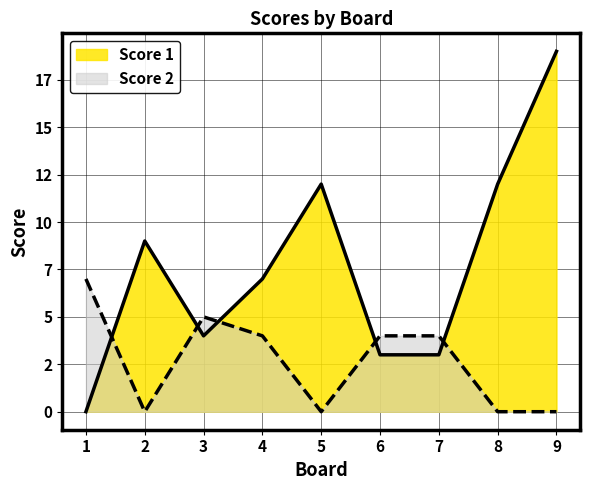

What are all the series names shown in the legend?

Score 1, Score 2